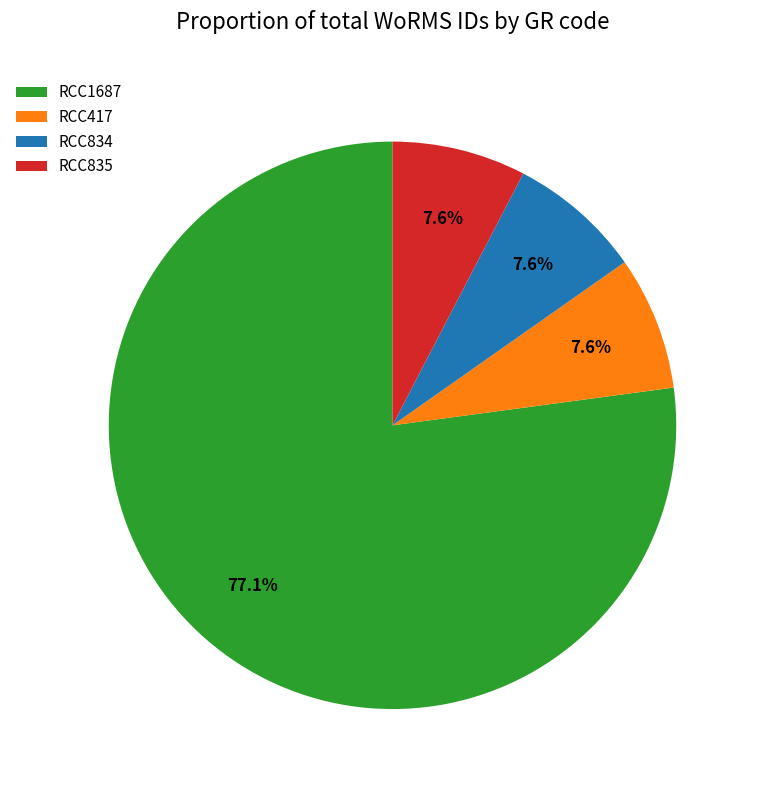

To the nearest percent, what is the average slice percentage?

25%